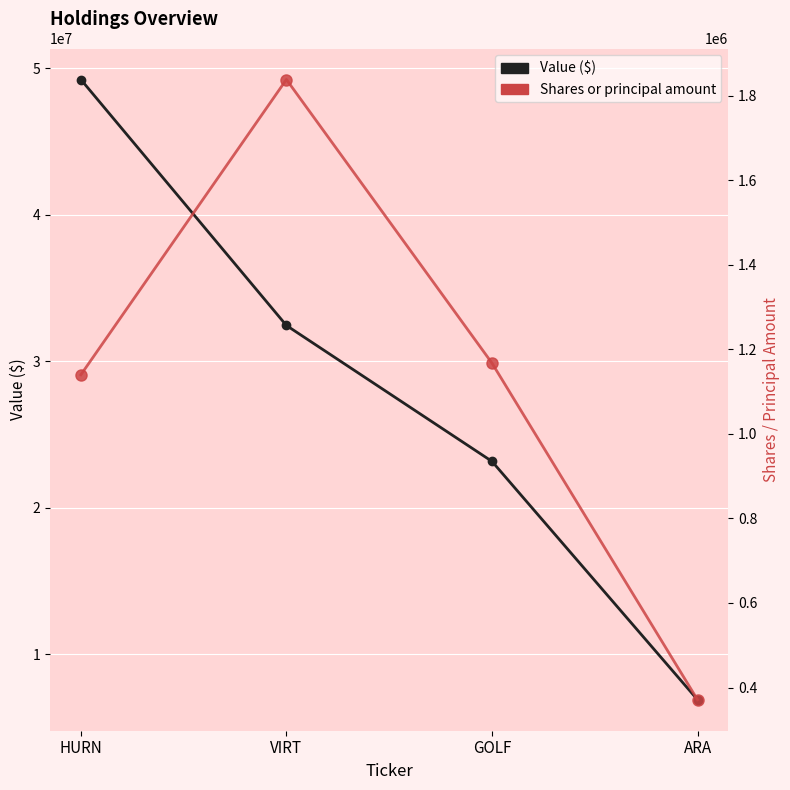

Is the value of Shares or principal amount at VIRT greater than the value of Value ($) at ARA?

No